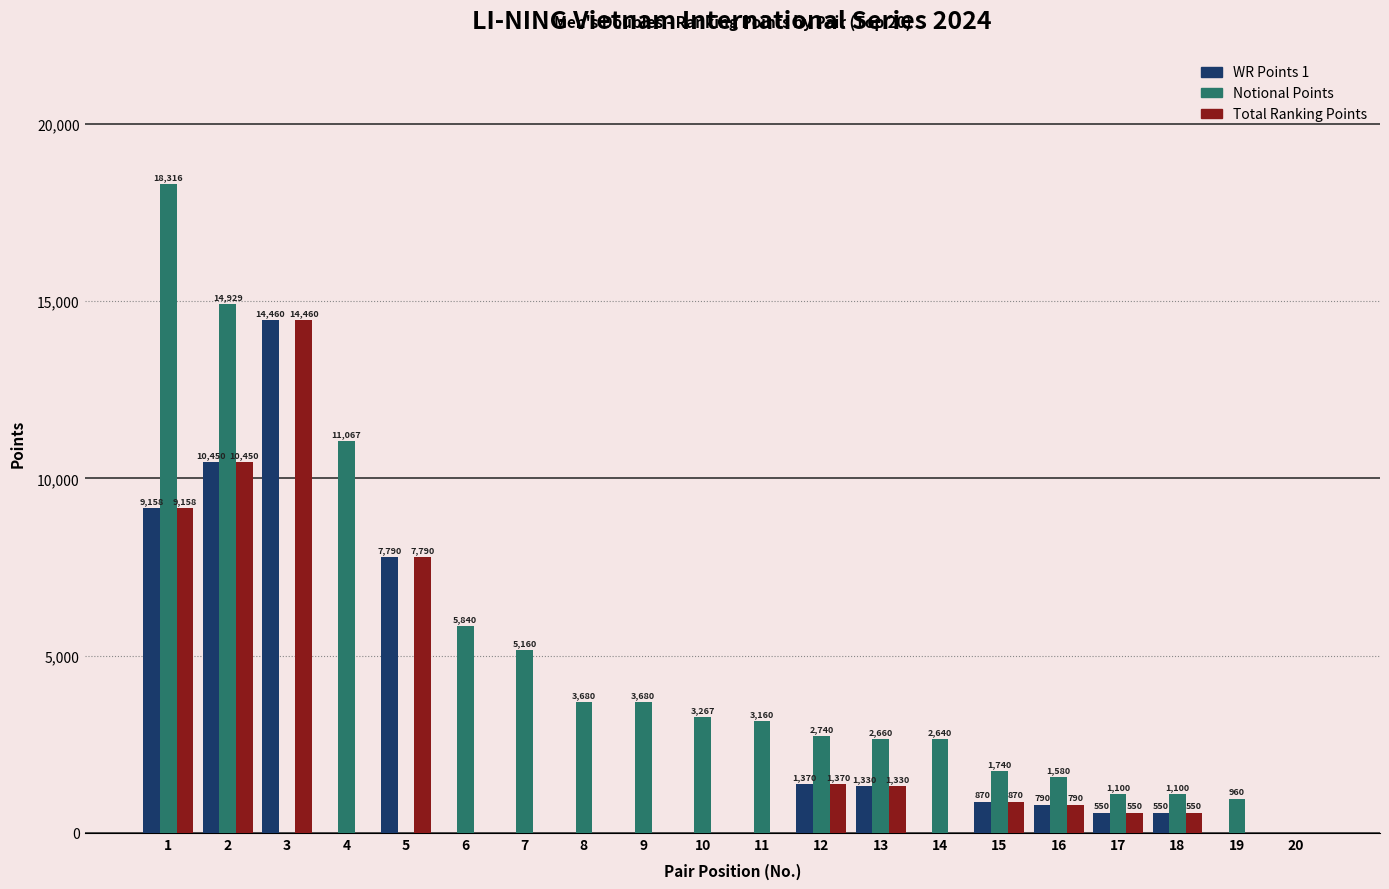

Are the bars grouped side by side (vs. stacked)?

Yes